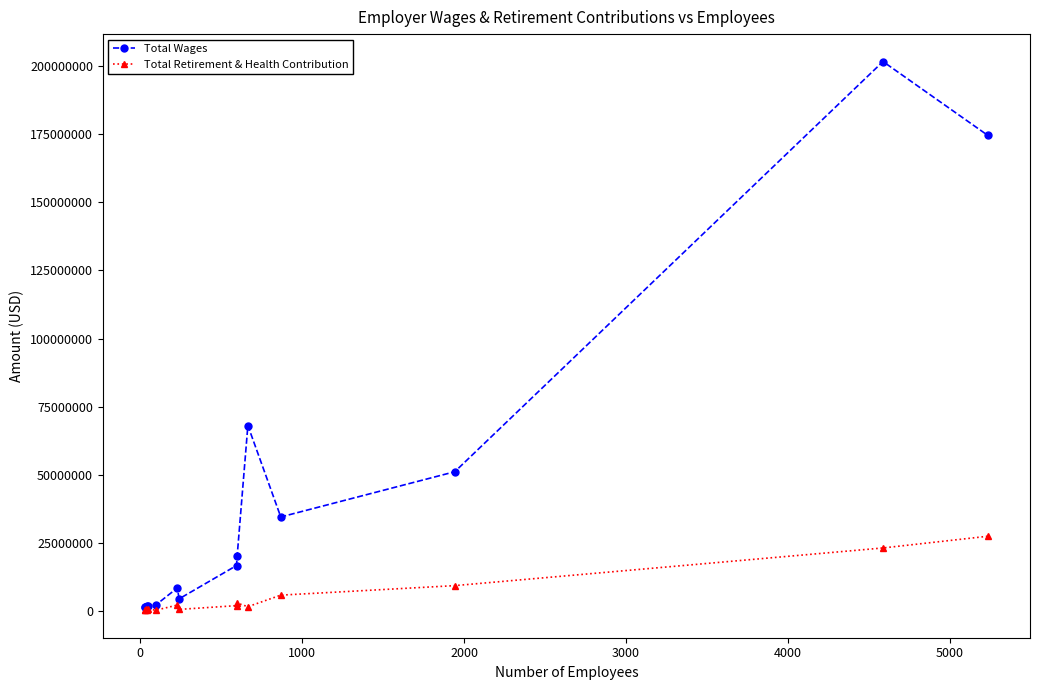

Is the value of Total Wages at 10 greater than the value of Total Retirement & Health Contribution at 4000?

Yes